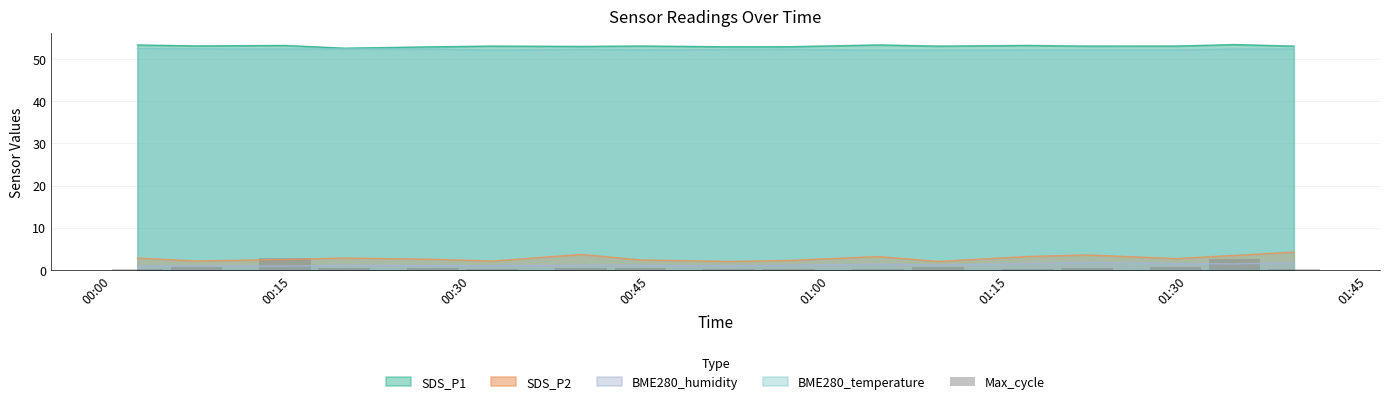

True or false: SDS_P1 and BME280_humidity cross at least once.

False